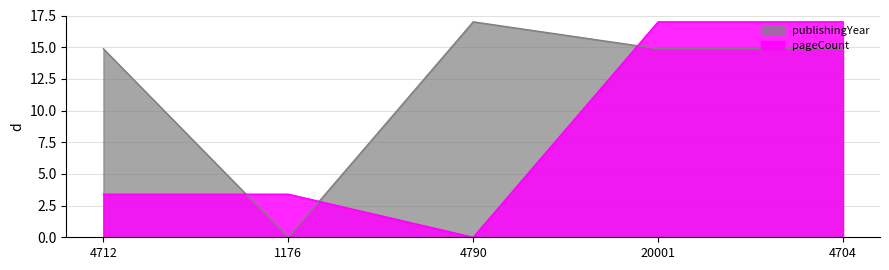

Is it true that publishingYear equals 23.4 at 20001?

False